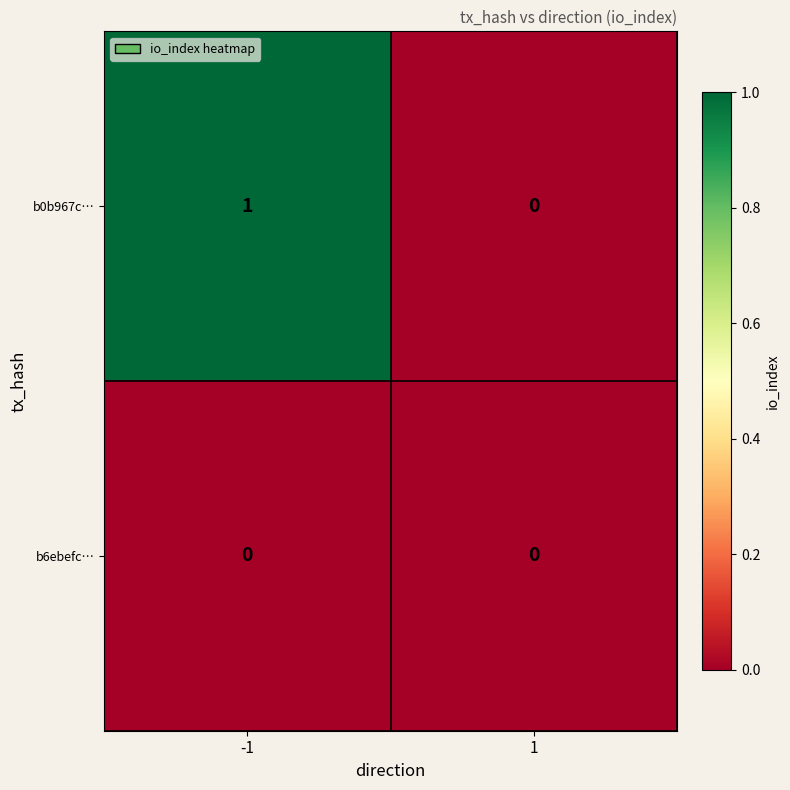

At which category is the sum across all series the highest?

-1